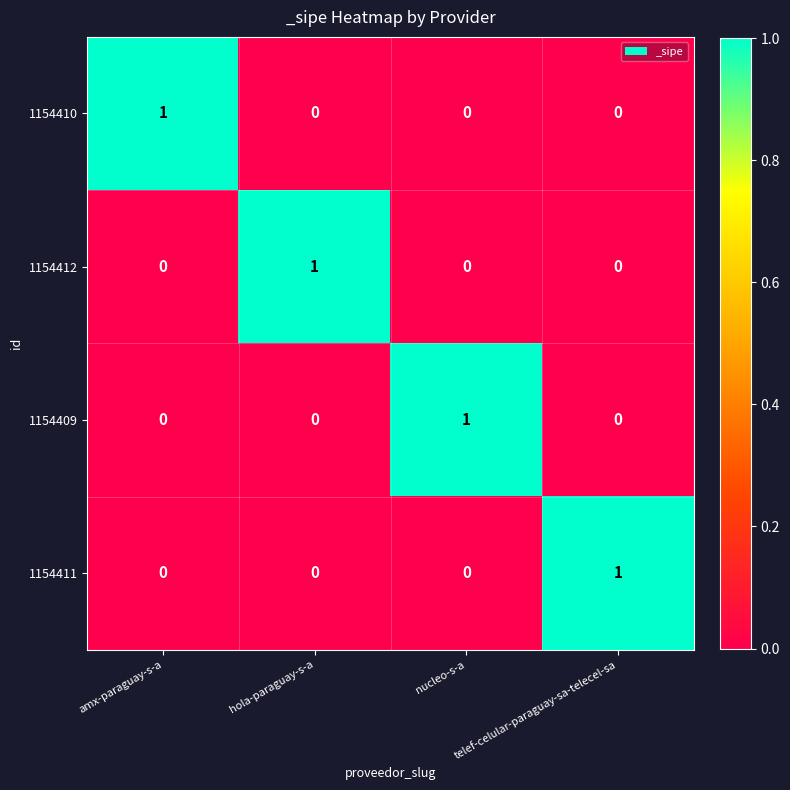

At how many categories does at least one series exceed 0?

4